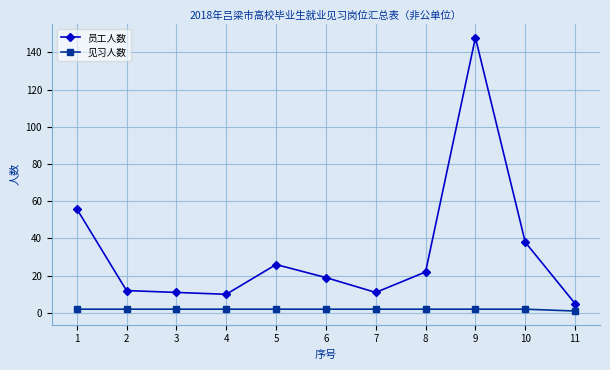

True or false: 员工人数 has a value of 11 at 3.

True